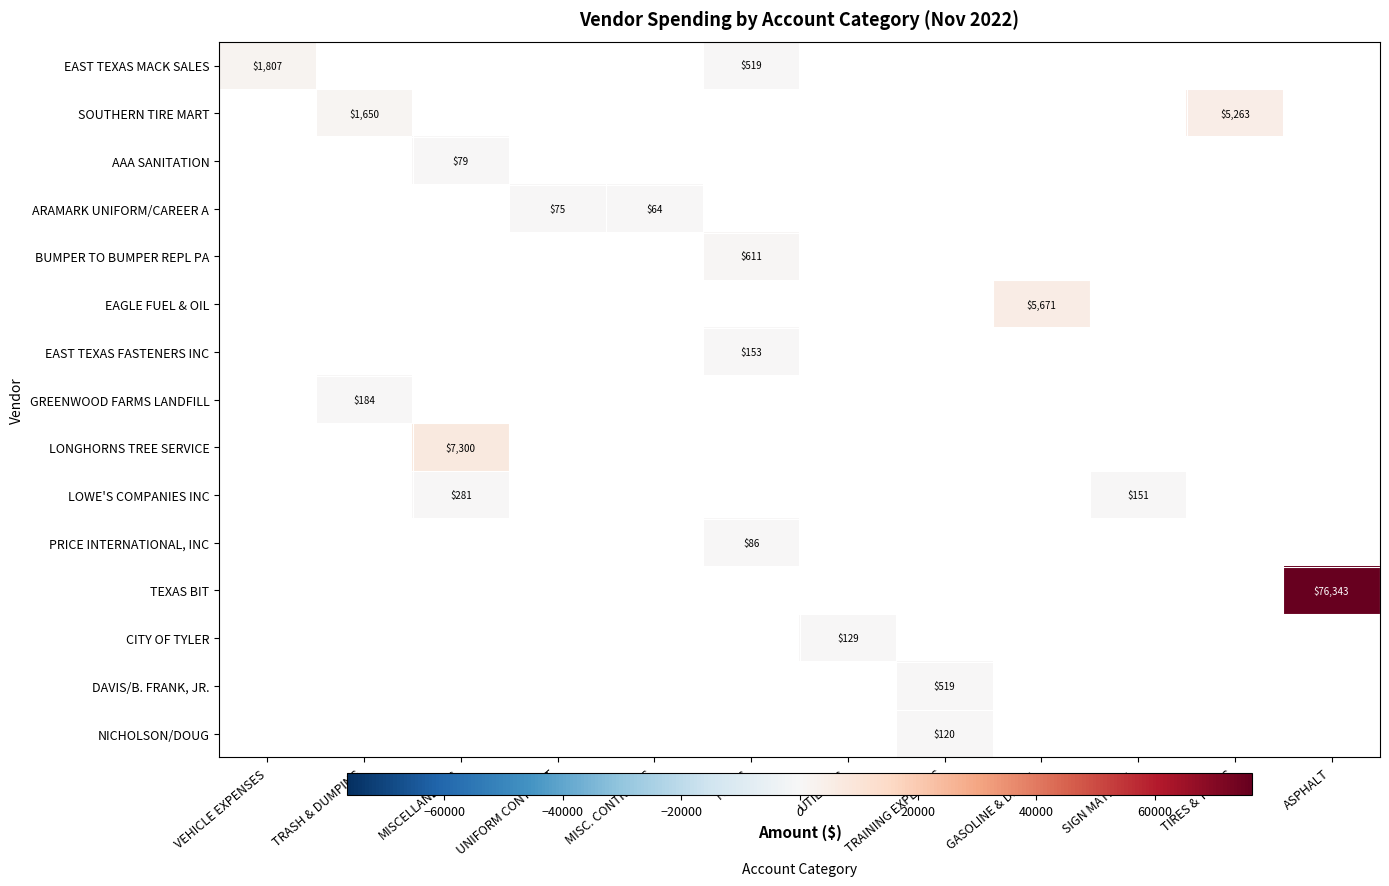

True or false: LONGHORNS TREE SERVICE has a value of 3445.5 at MISCELLANEOUS.

False